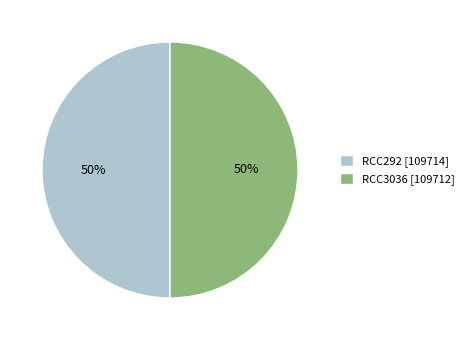

Is the sum of RCC3036 and RCC292 greater than half?

Yes